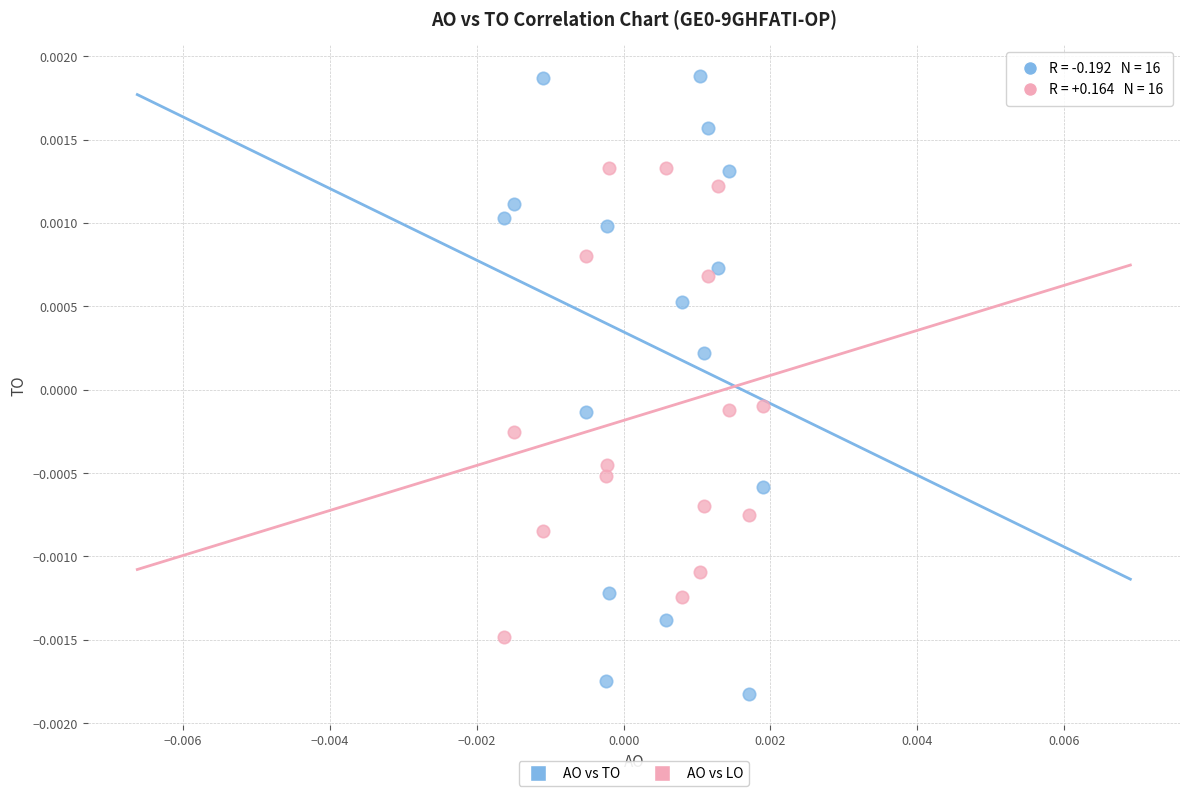

What are all the series names shown in the legend?

AO vs TO, AO vs LO